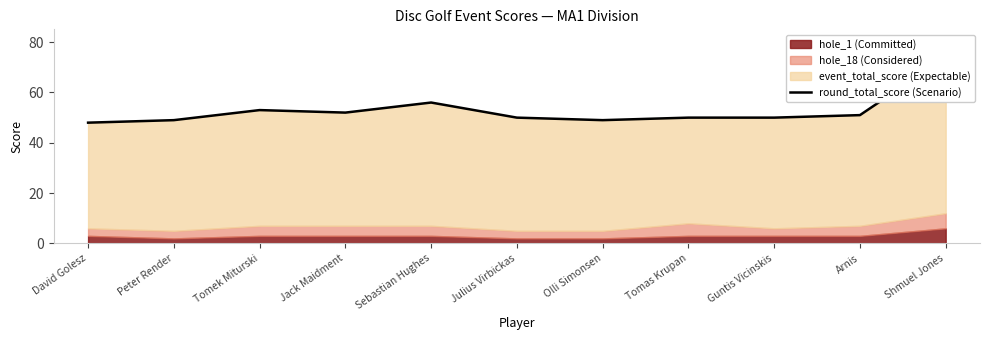

Which category has the highest value across all series?

Shmuel Jones